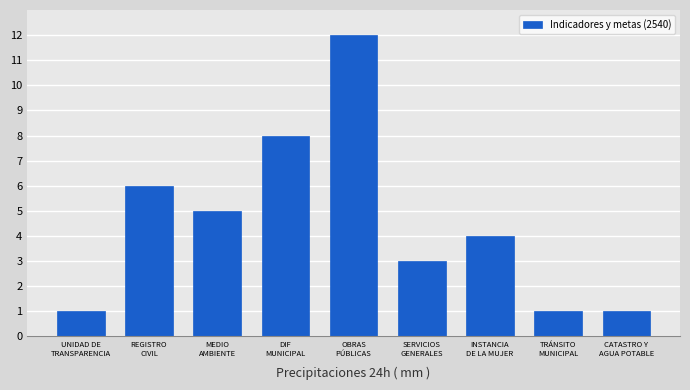

What is the average value?

5